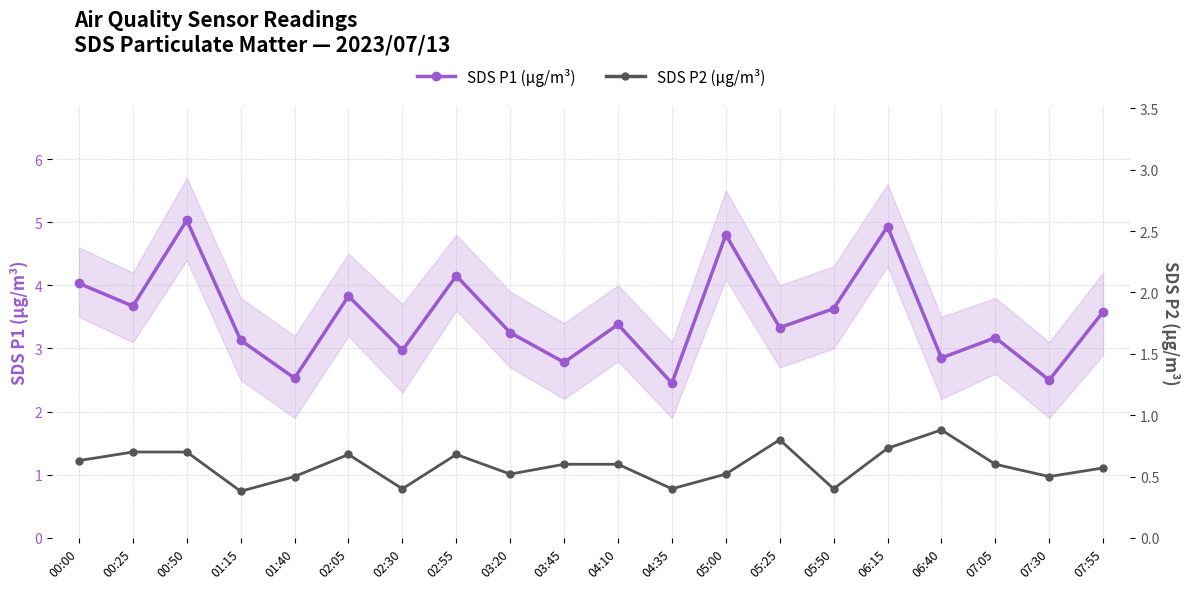

Does the chart display data point markers on the line(s)?

Yes